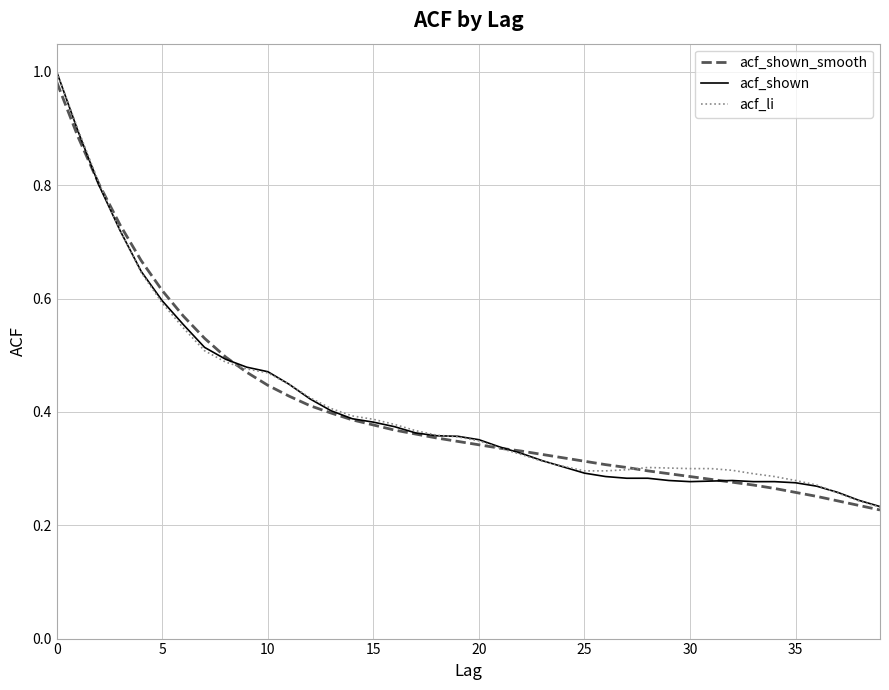

Which series has the largest range (max minus min)?

acf_li